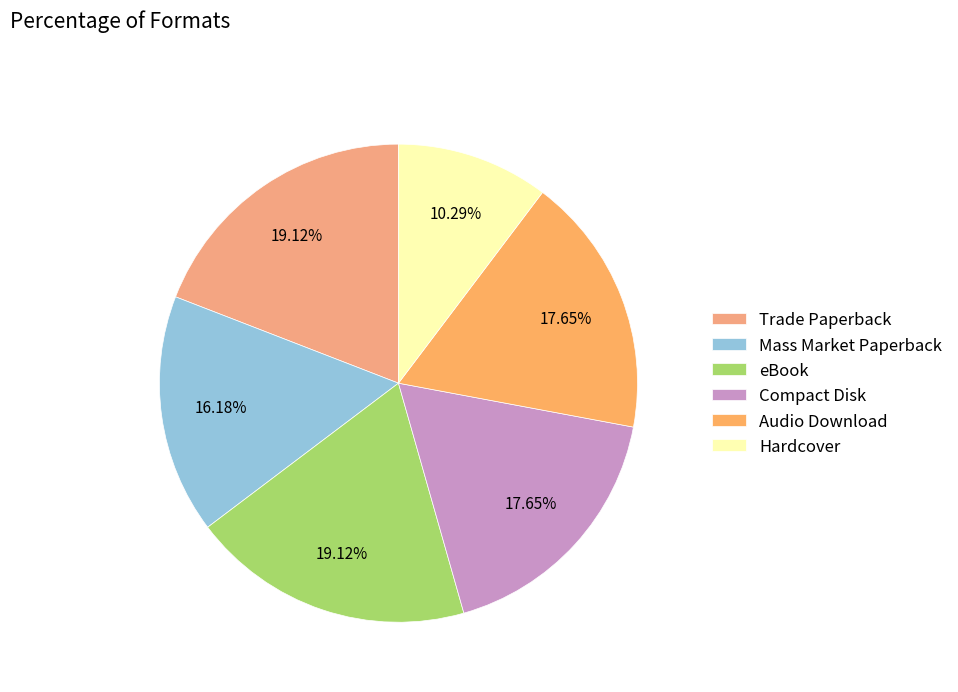

What percentage do eBook and Audio Download together represent?

36.8%